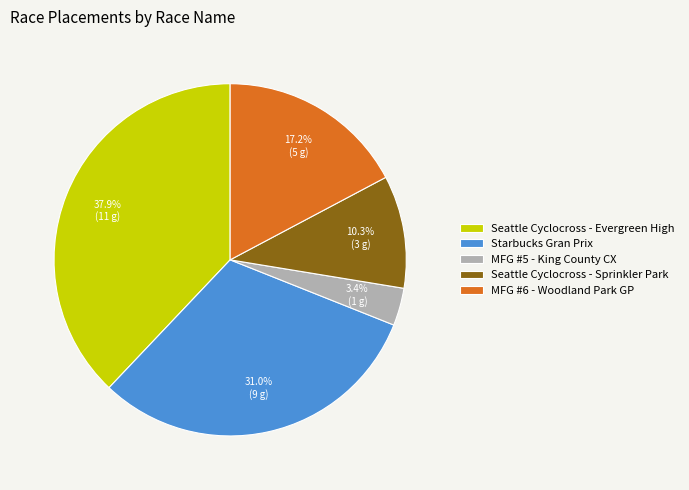

Is Seattle Cyclocross - Evergreen High the majority of the pie?

No